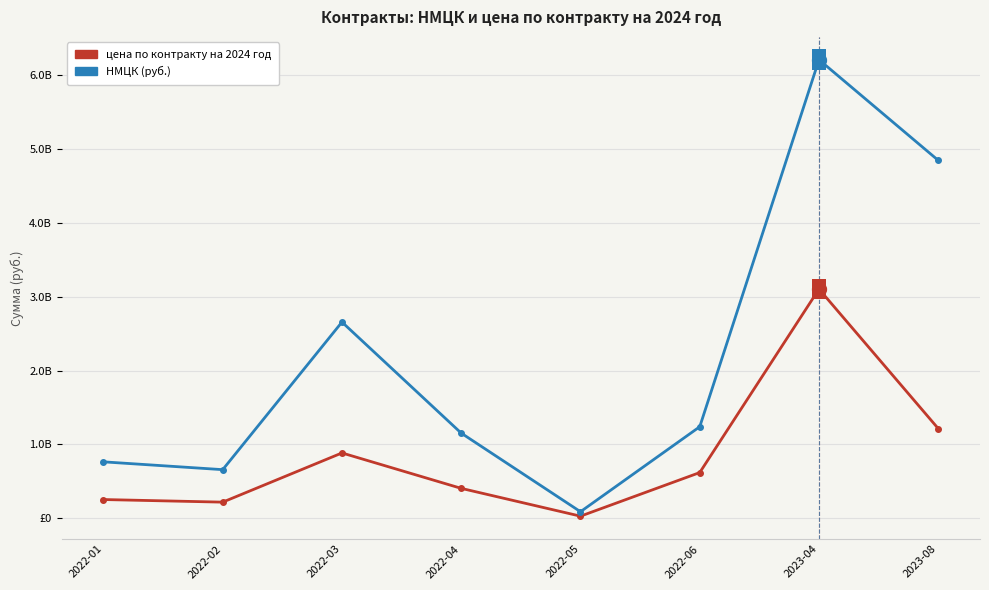

What are all the series names shown in the legend?

цена по контракту на 2024 год, НМЦК (руб.)